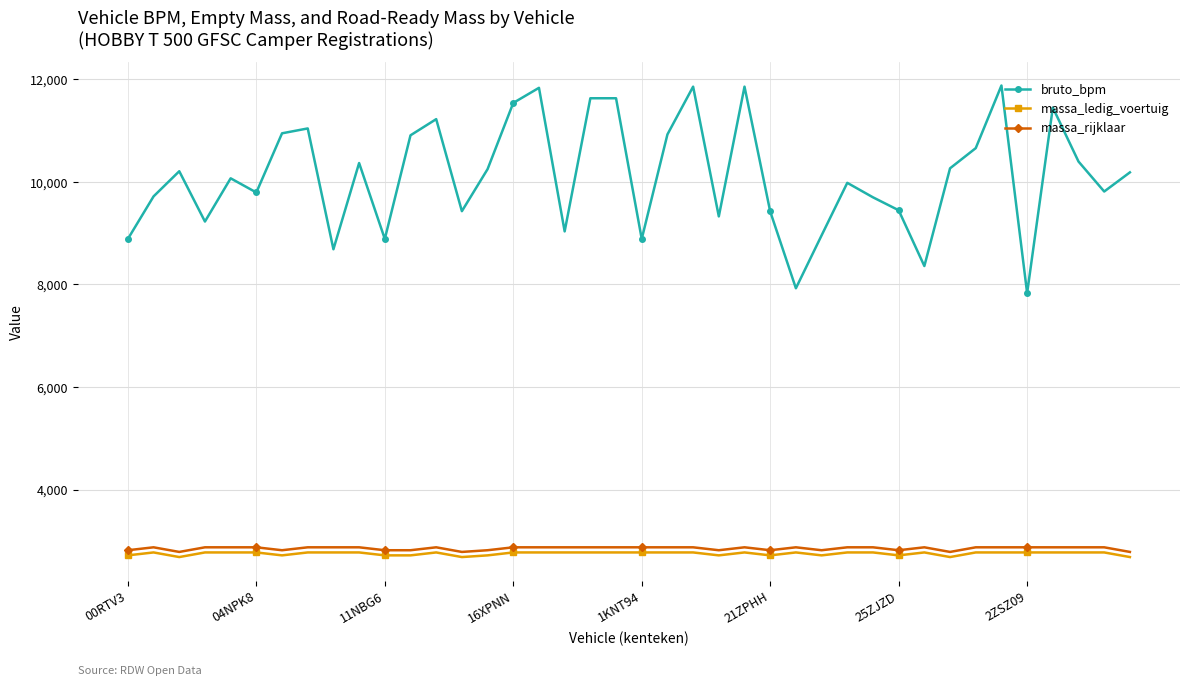

True or false: massa_ledig_voertuig and bruto_bpm cross at least once.

False